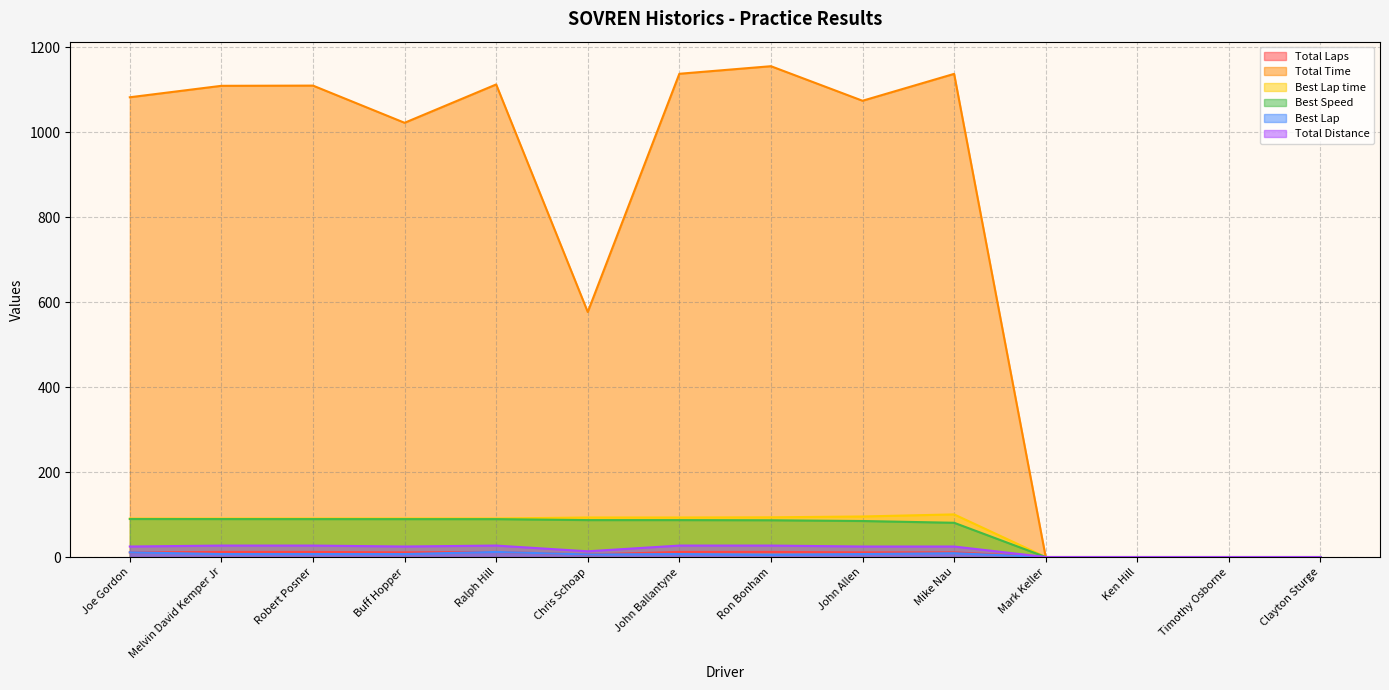

What is the label of the 14th point from the left?

Clayton Sturge